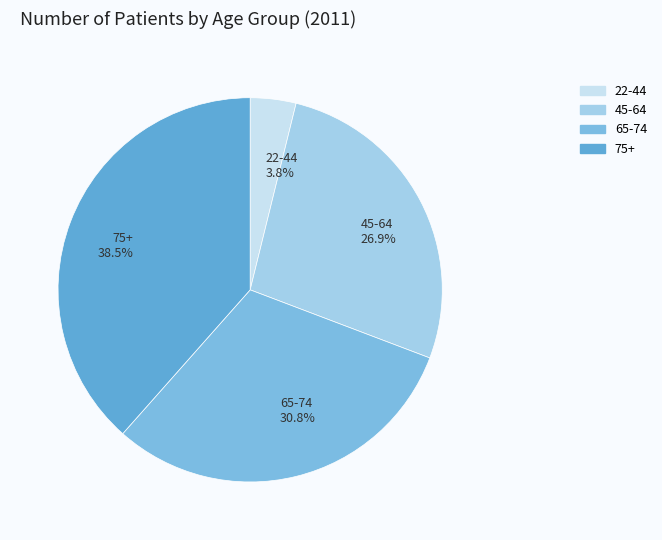

Does any single category account for the majority?

No